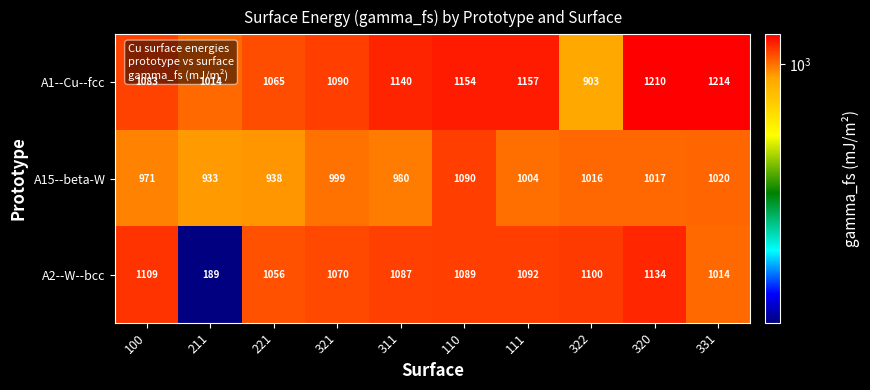

What is the spread (max minus min) of values at 321?

91